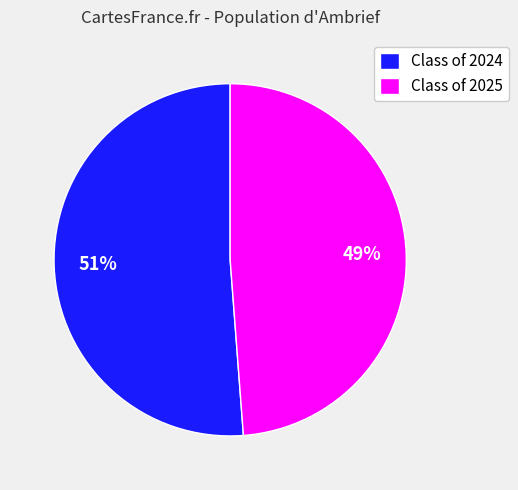

True or false: Class of 2024 accounts for 51% of the total.

True